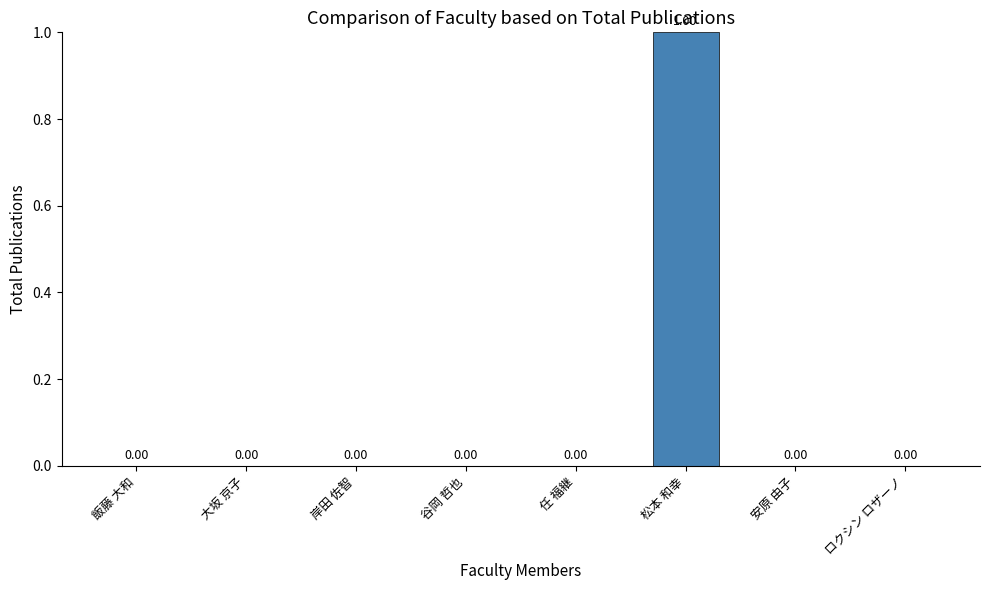

The chart shows a value of -1 at 飯藤 大和. True or false?

False